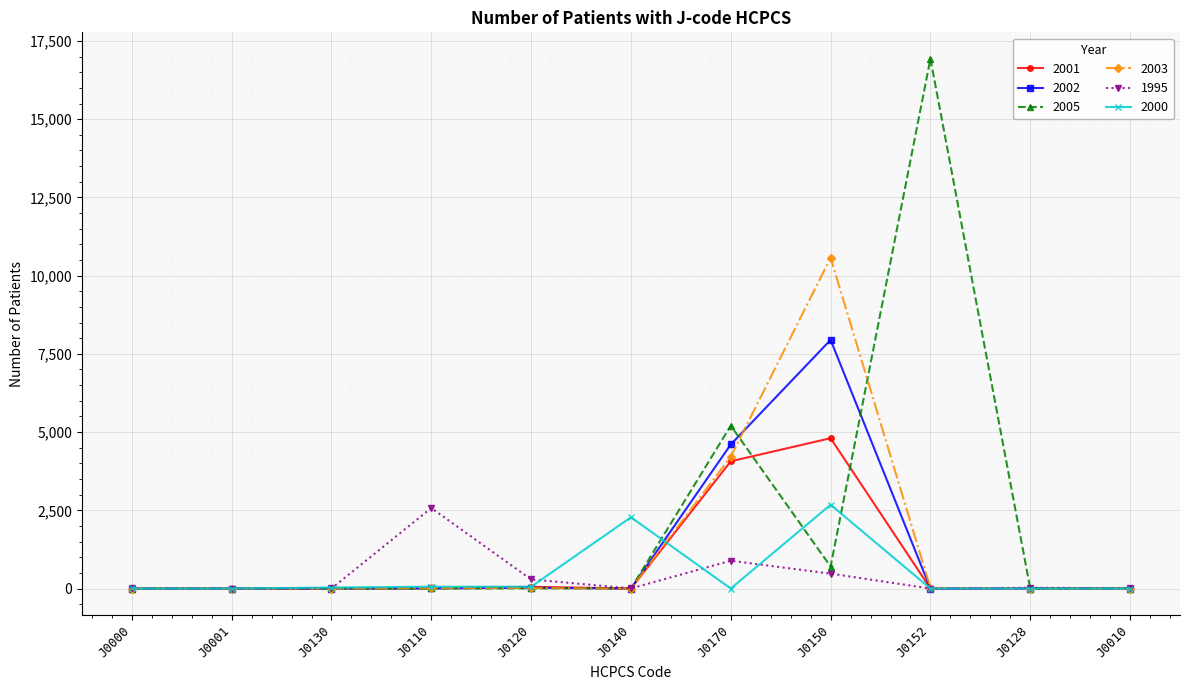

What is the maximum value shown in the chart?

16928